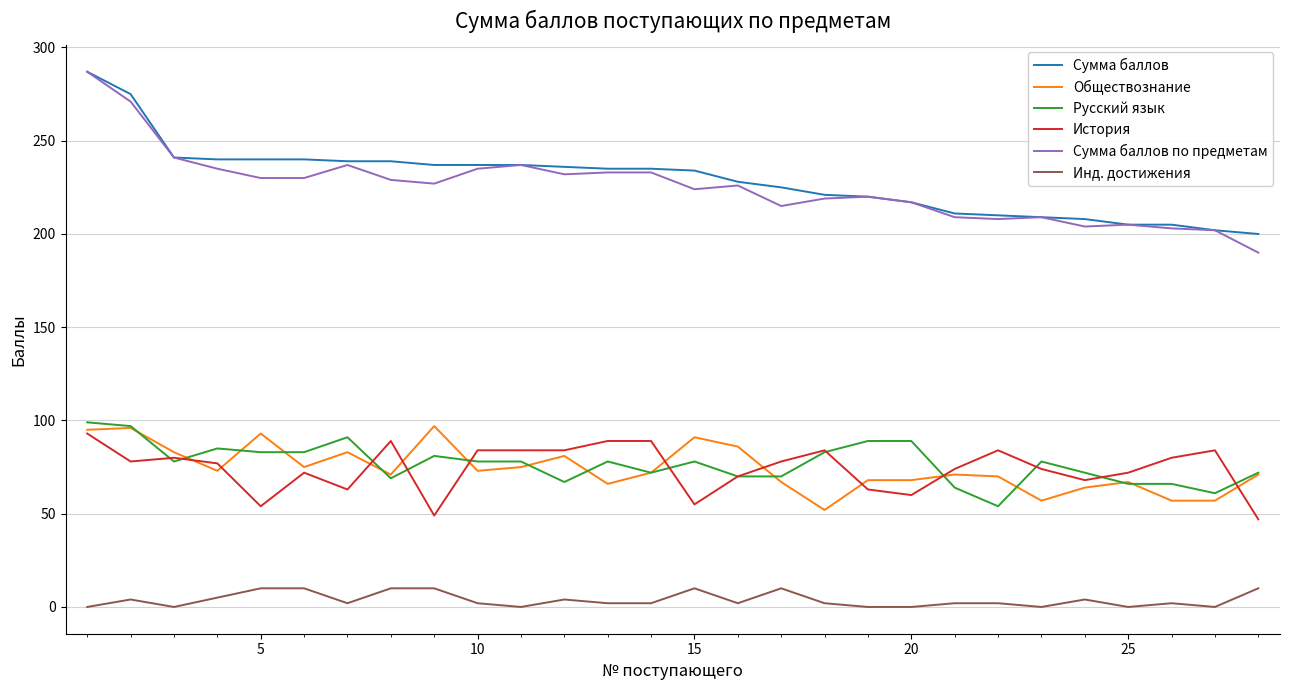

True or false: Сумма баллов по предметам and Обществознание cross at least once.

False